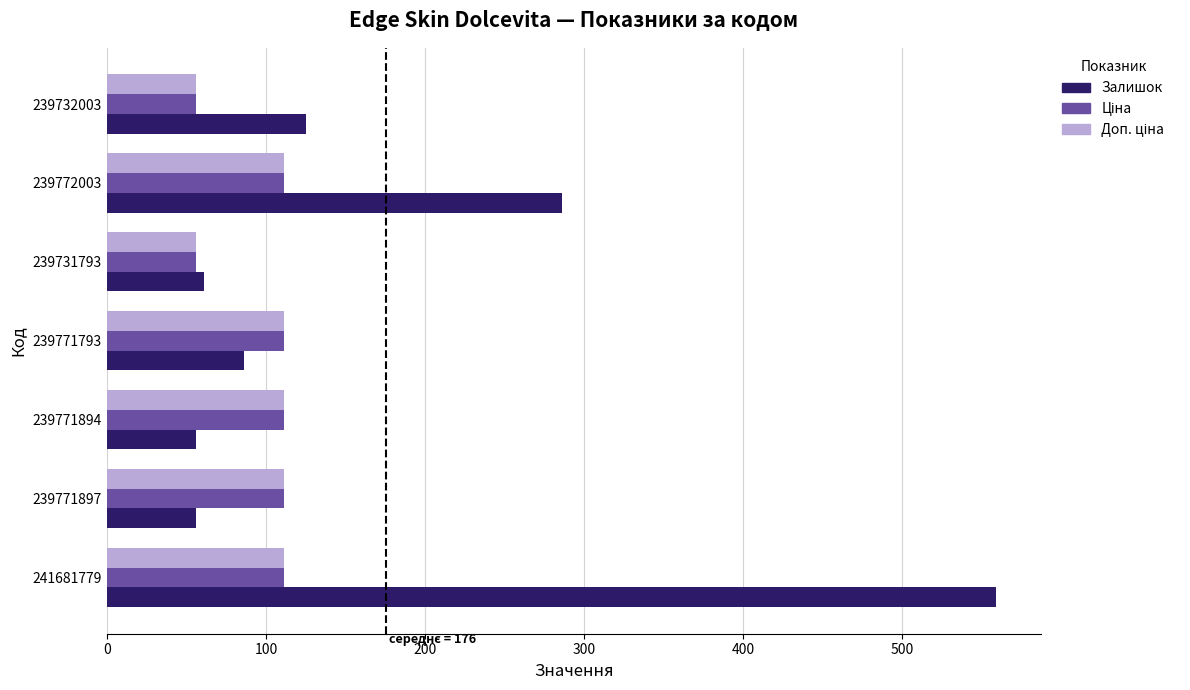

The Залишок series shows 33.7 at 239731793. True or false?

False